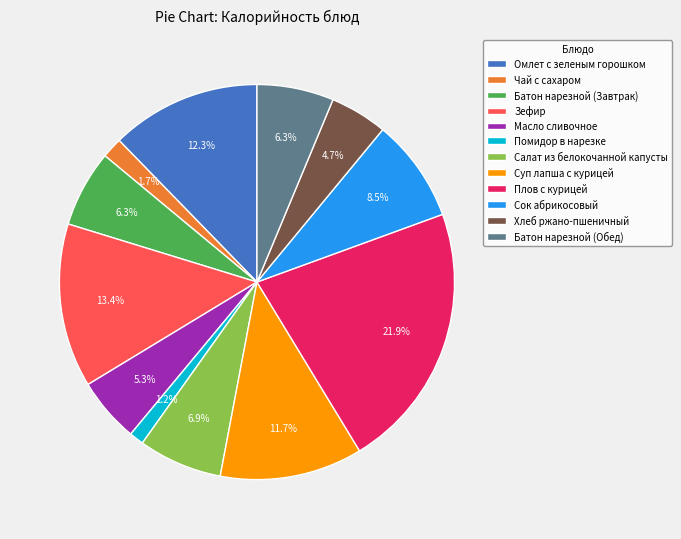

Is there any slice that represents more than half of the pie?

No